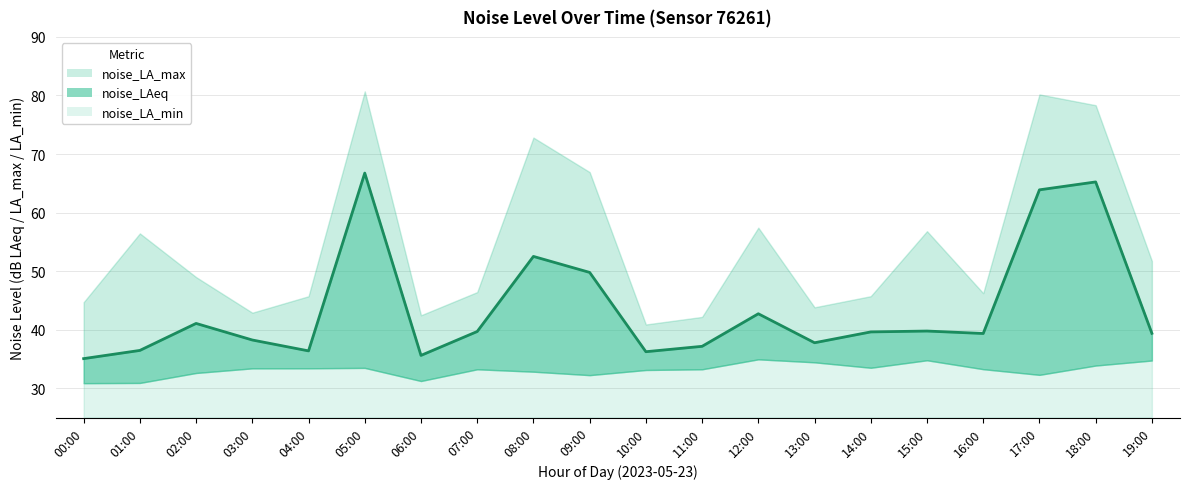

Where does the noise_LAeq series first go above 39?

02:00